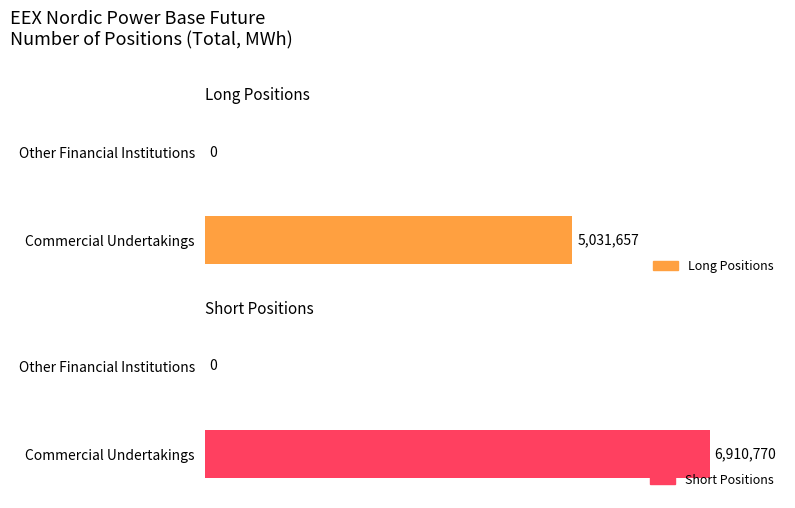

How many distinct data groups are displayed?

2